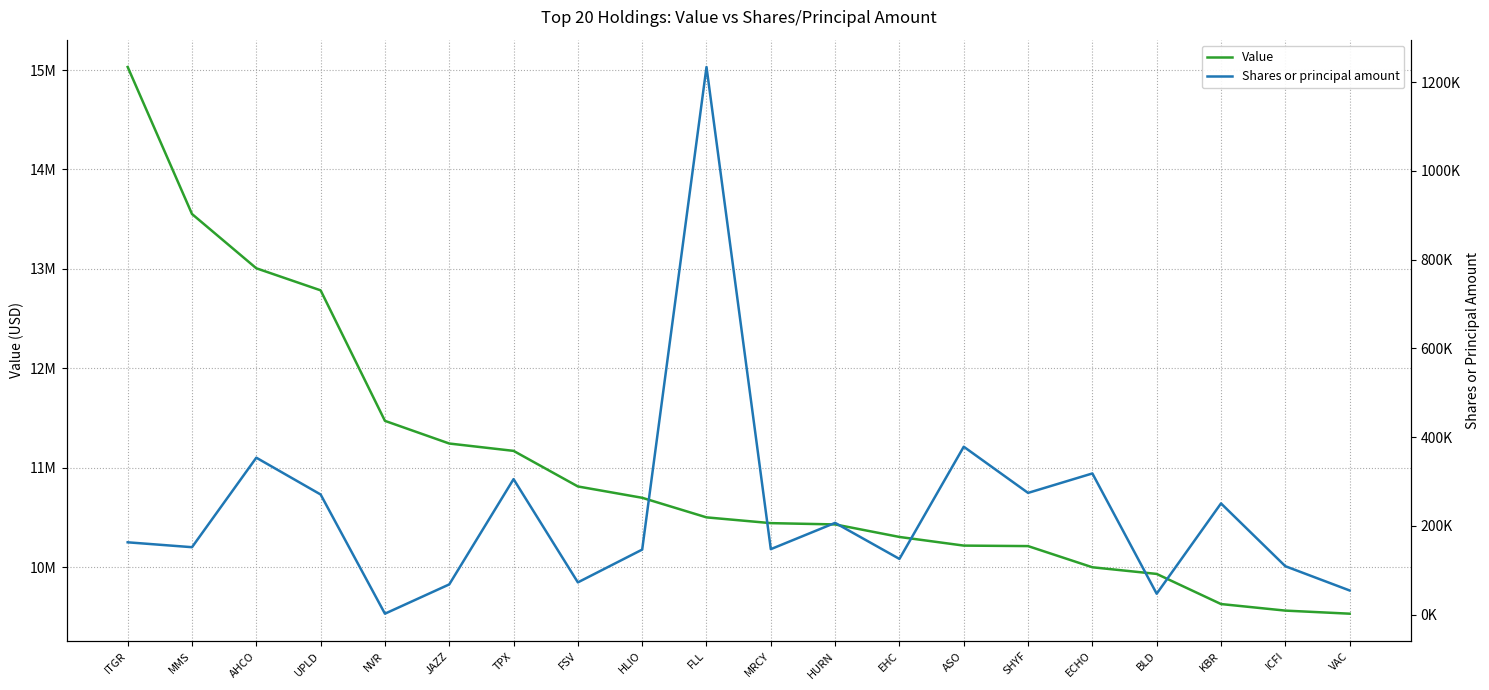

Does the chart display data point markers on the line(s)?

No